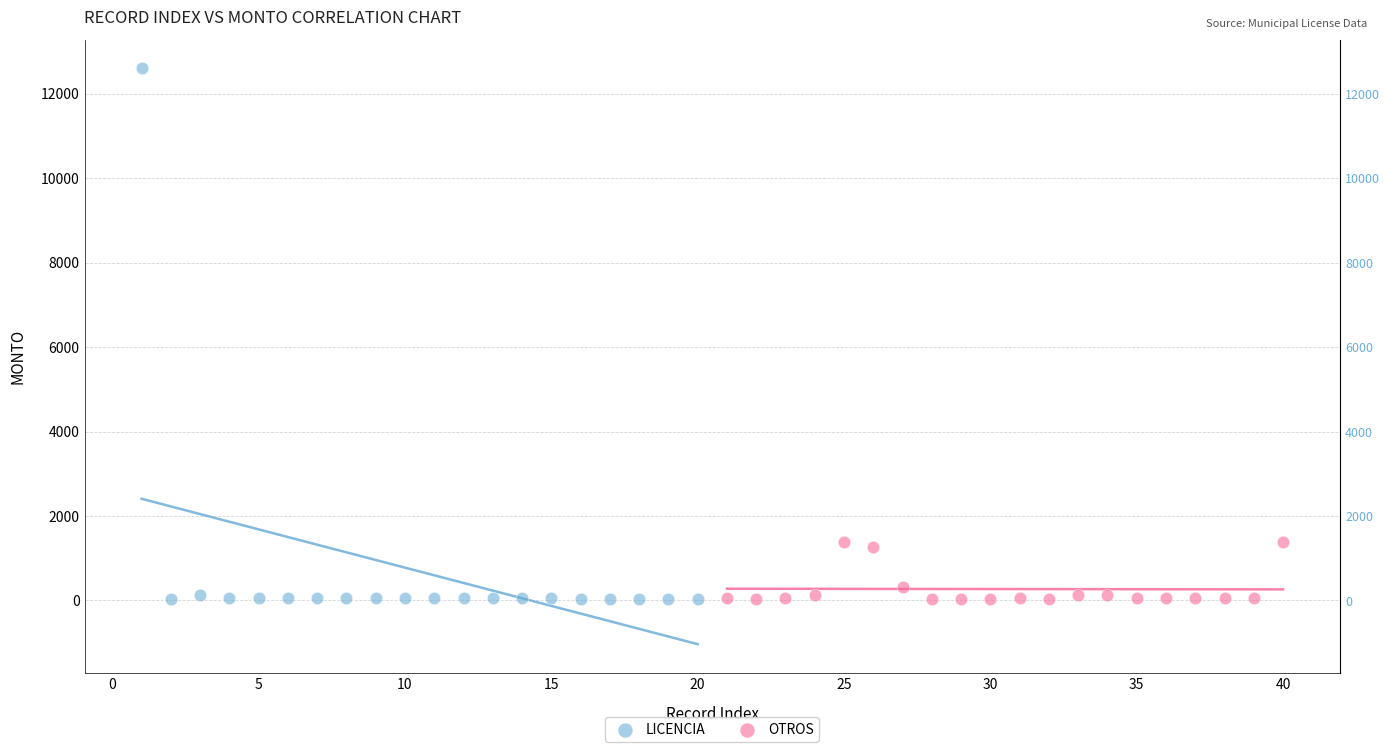

Which series has the largest Y range (max minus min)?

LICENCIA